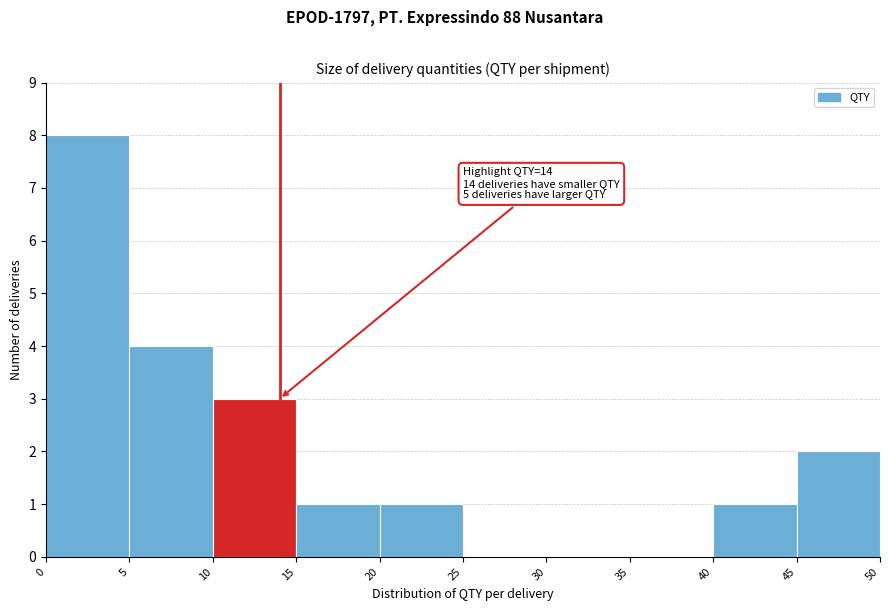

Over which range of the x-axis is the bar tallest?

0 to 5